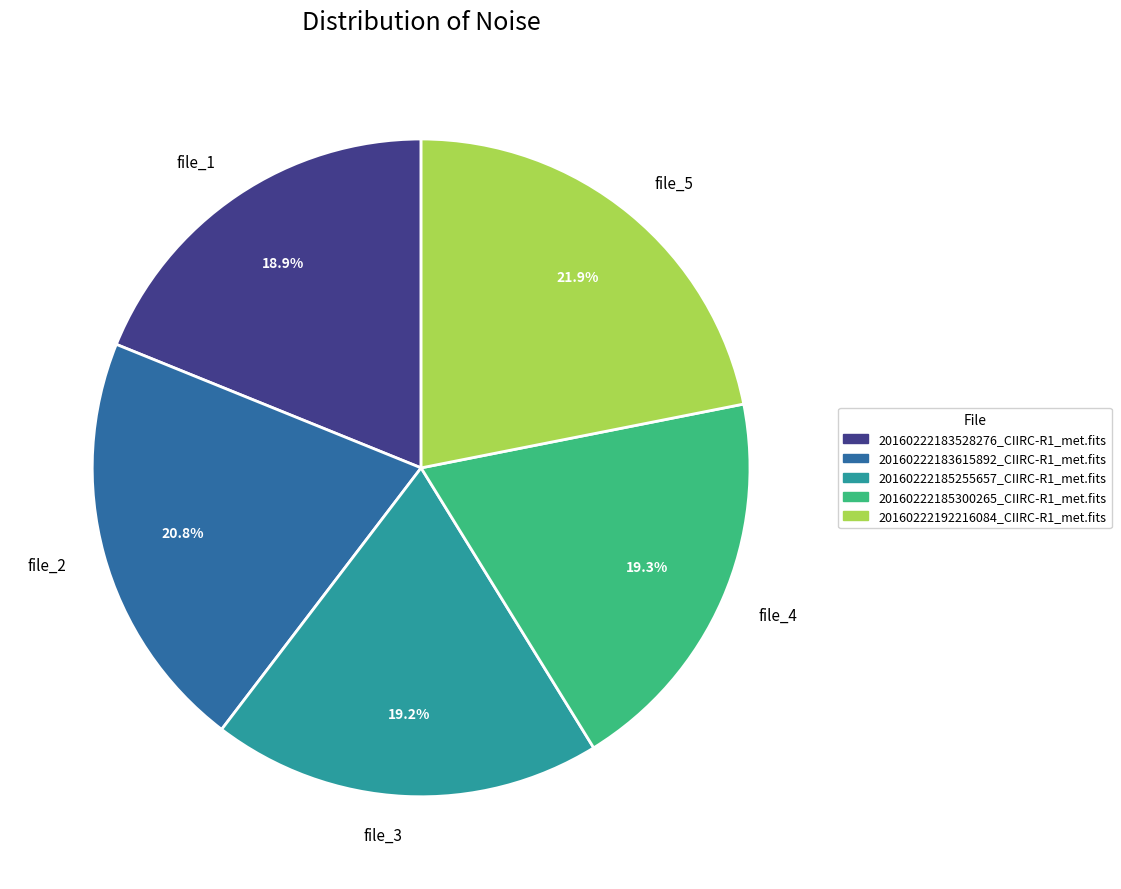

Do file_4 and file_5 together represent more than half of the pie?

No